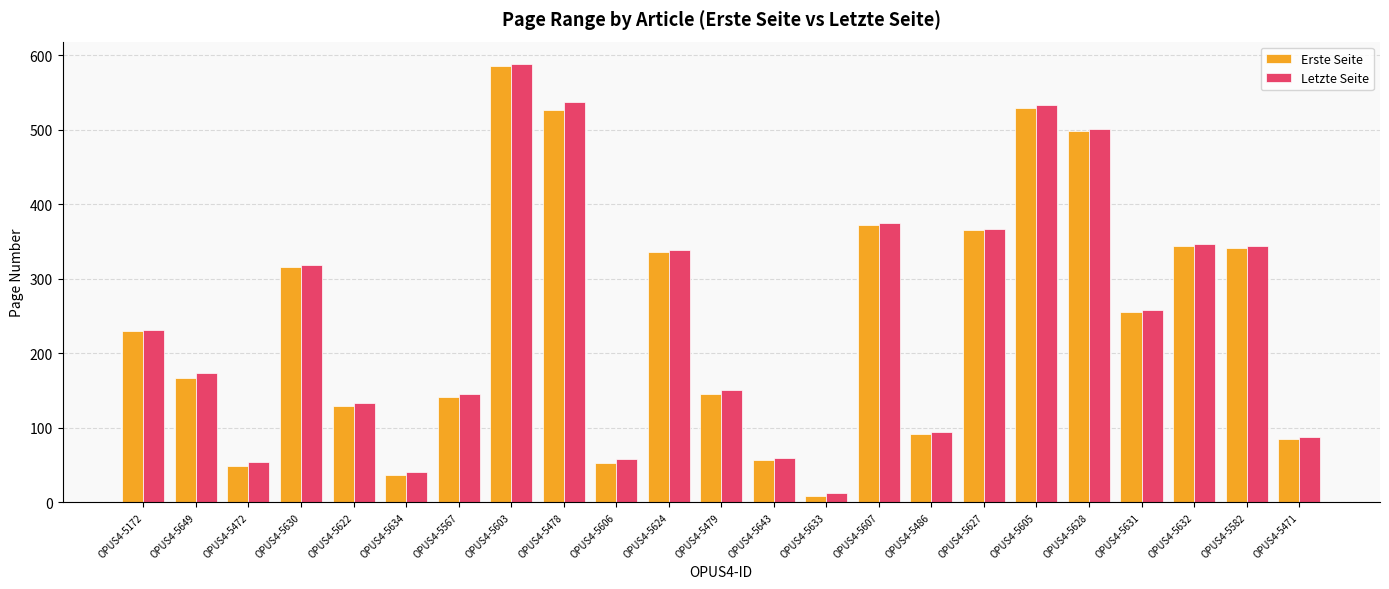

What is the greatest value displayed?

589